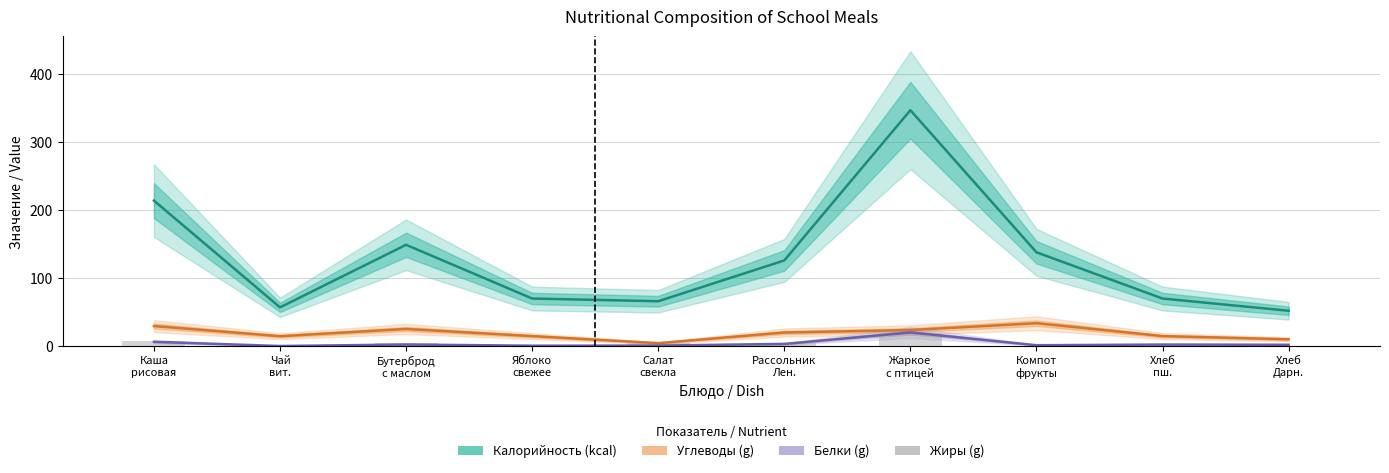

Reading left to right, transcribe all the data shown in this chart.

Калорийность (kcal): Каша
рисовая=214.0	Чай
вит.=57.0	Бутерброд
с маслом=149.0	Яблоко
свежее=70.0	Салат
свекла=66.0	Рассольник
Лен.=126.0	Жаркое
с птицей=347.0	Компот
фрукты=138.0	Хлеб
пш.=70.0	Хлеб
Дарн.=52.0
Углеводы (g): Каша
рисовая=29.5	Чай
вит.=14.6	Бутерброд
с маслом=25.2	Яблоко
свежее=14.7	Салат
свекла=4.4	Рассольник
Лен.=20.0	Жаркое
с птицей=23.6	Компот
фрукты=33.7	Хлеб
пш.=14.8	Хлеб
Дарн.=10.0
Белки (g): Каша
рисовая=6.3	Чай
вит.=0.1	Бутерброд
с маслом=2.4	Яблоко
свежее=0.6	Салат
свекла=0.8	Рассольник
Лен.=3.2	Жаркое
с птицей=20.1	Компот
фрукты=1.3	Хлеб
пш.=2.3	Хлеб
Дарн.=2.0
Жиры (g): Каша
рисовая=7.7	Чай
вит.=0.0	Бутерброд
с маслом=4.5	Яблоко
свежее=0.6	Салат
свекла=5.0	Рассольник
Лен.=4.8	Жаркое
с птицей=19.8	Компот
фрукты=0.0	Хлеб
пш.=0.2	Хлеб
Дарн.=0.4